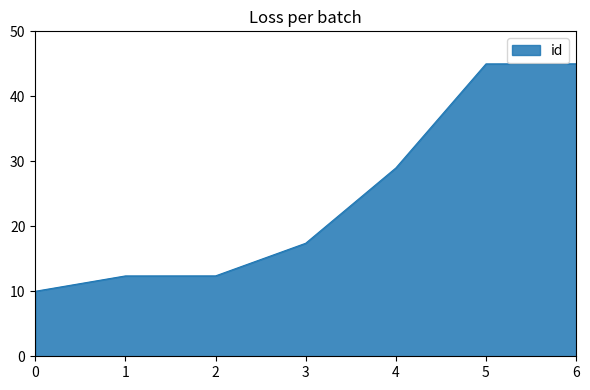

What is the approximate value at 0?

10.0